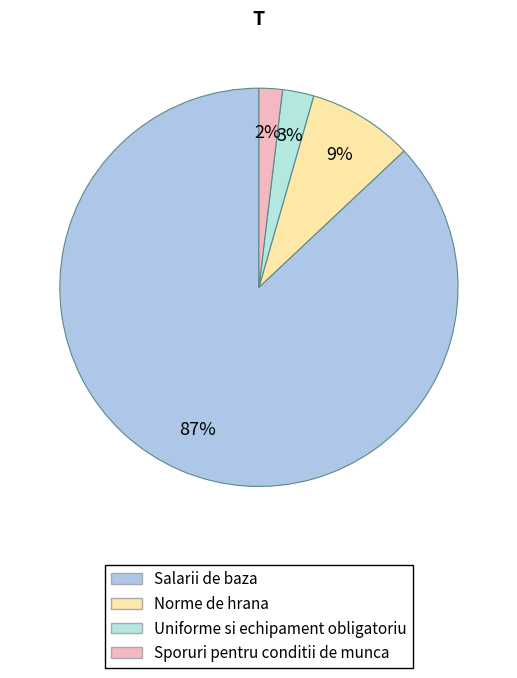

True or false: Salarii de baza accounts for 87% of the total.

True